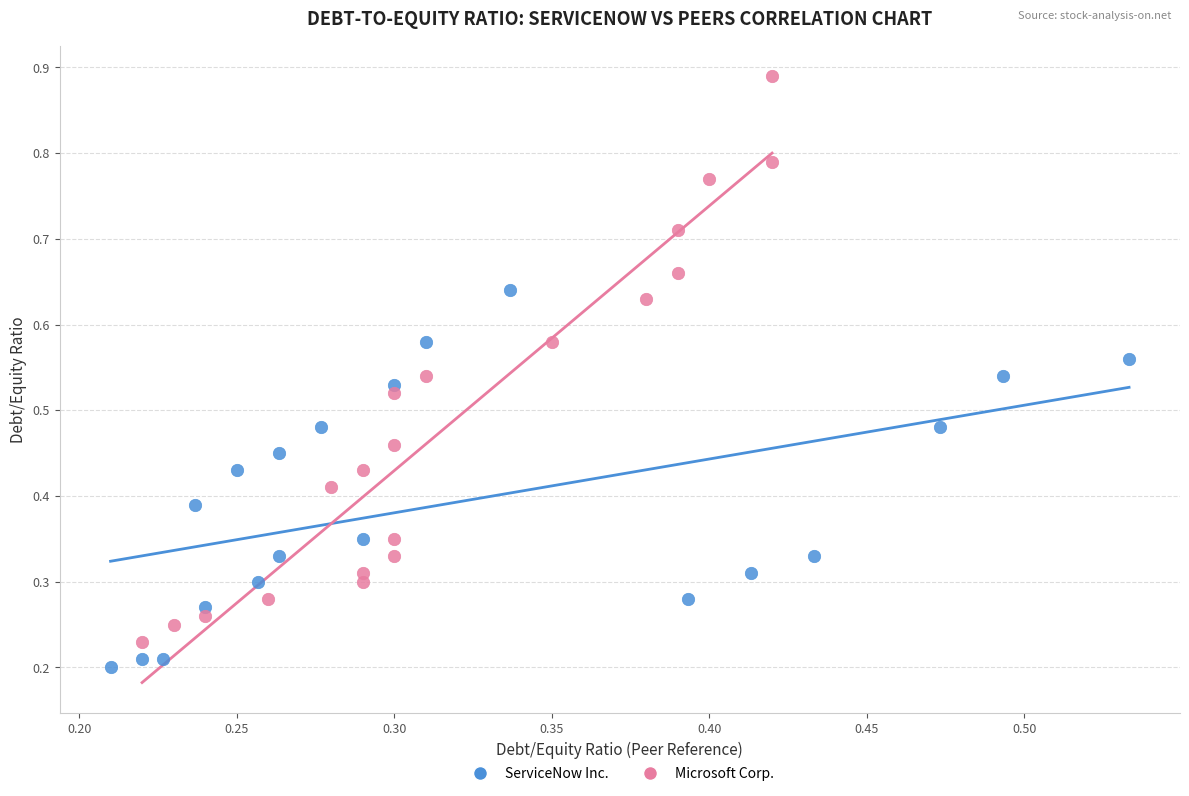

Which series reaches the maximum Y coordinate?

Microsoft Corp.